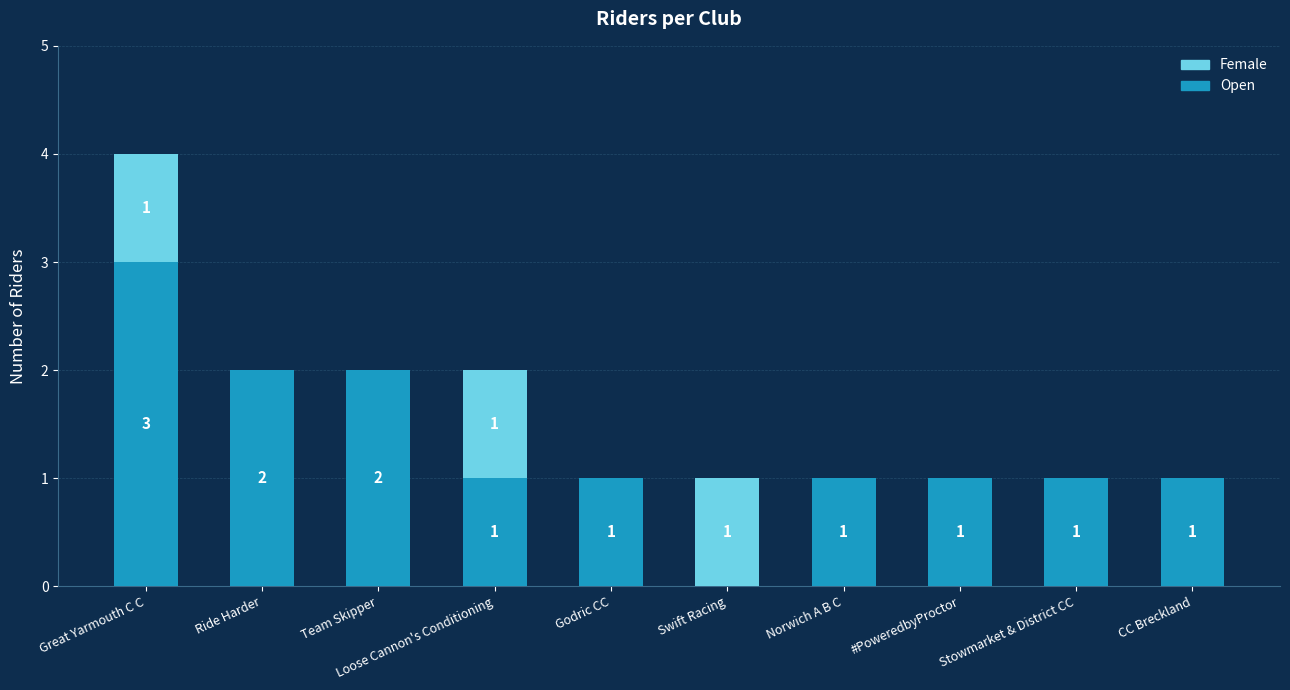

True or false: Open has a value of 2 at Ride Harder.

True